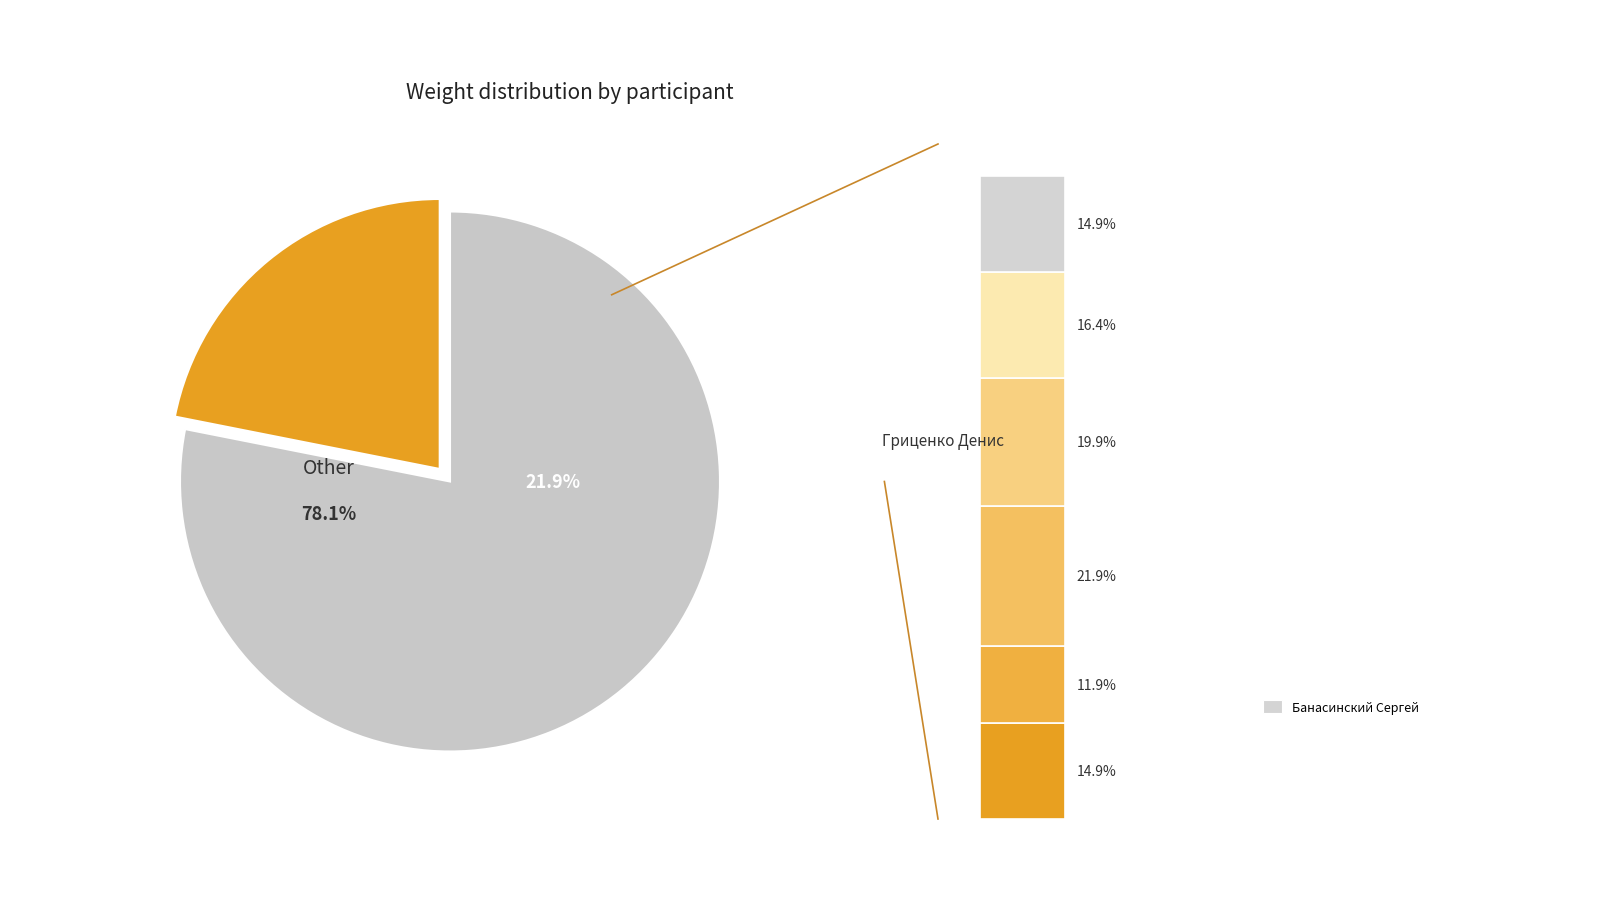

Which slice is the smallest?

Голованов Михаил